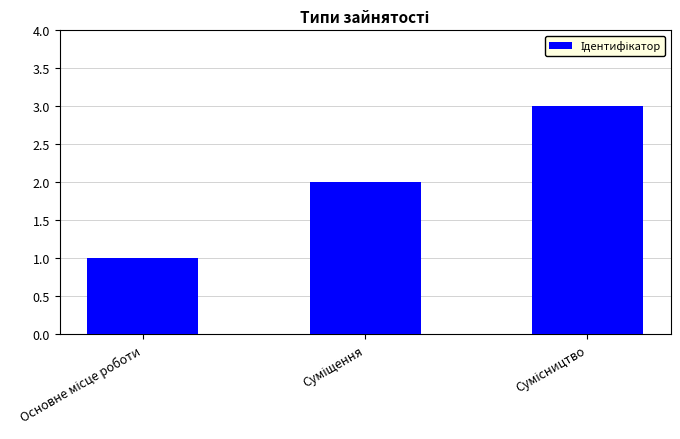

What is the sum of all values?

6